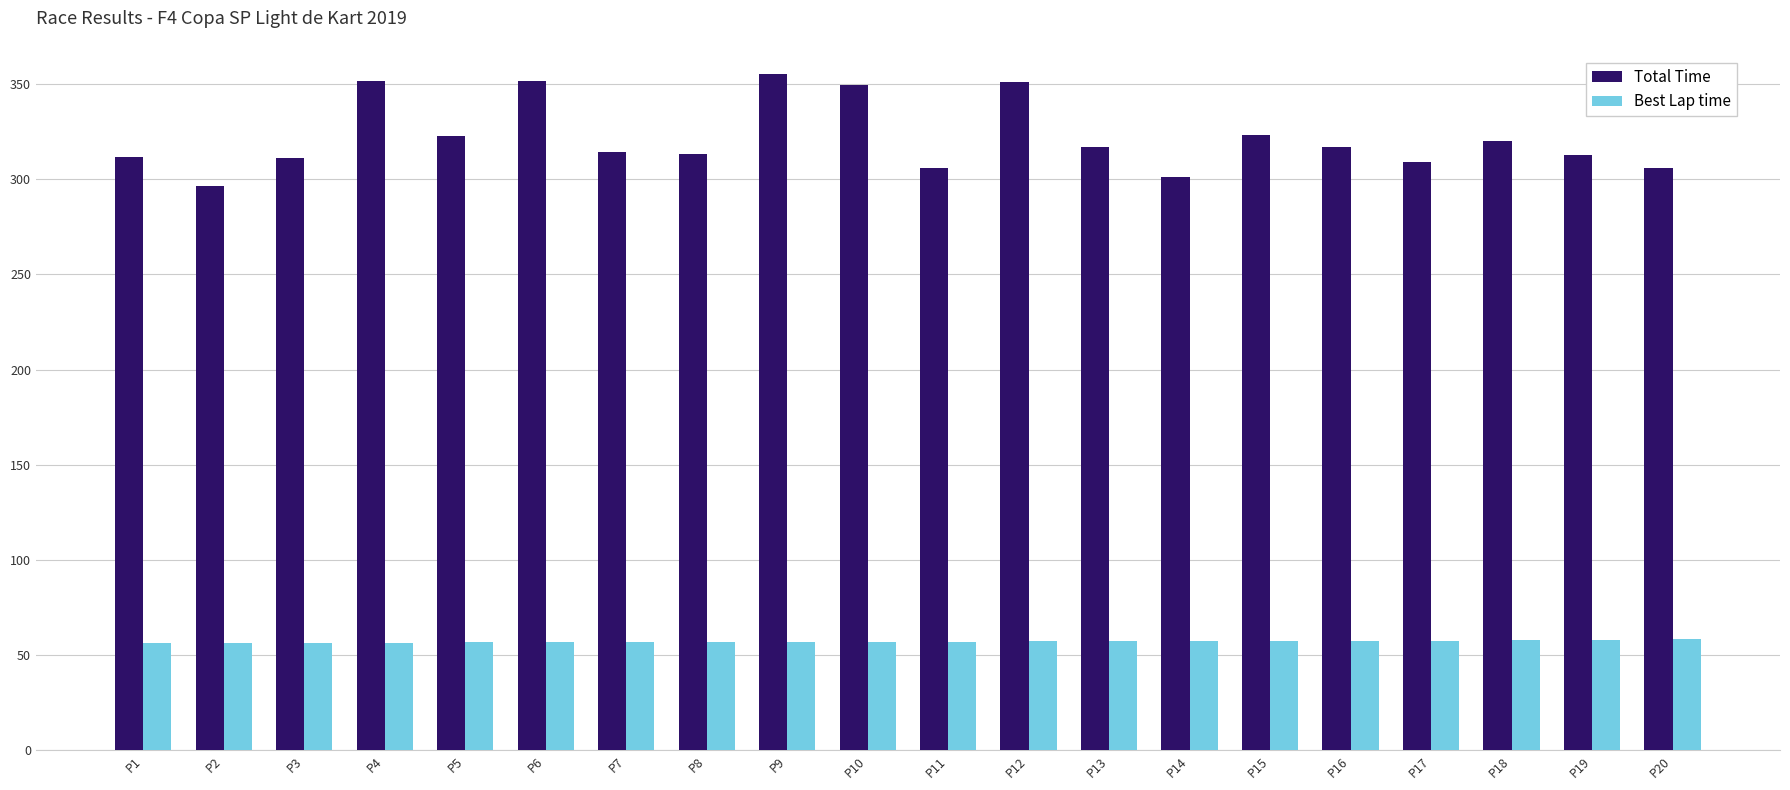

What is the lowest value of the Best Lap time series?

56.3